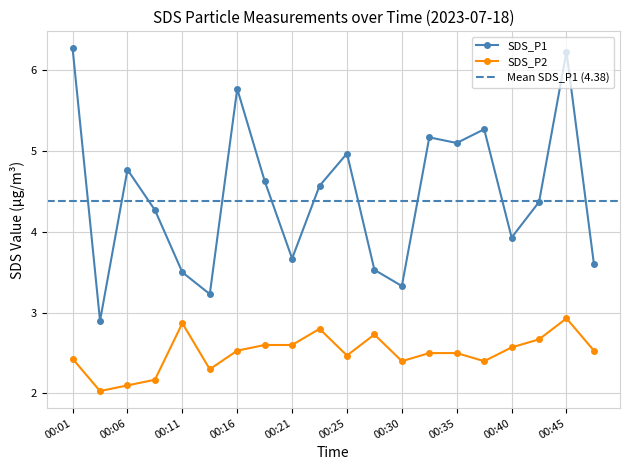

At which label does SDS_P1 first exceed 4?

00:01